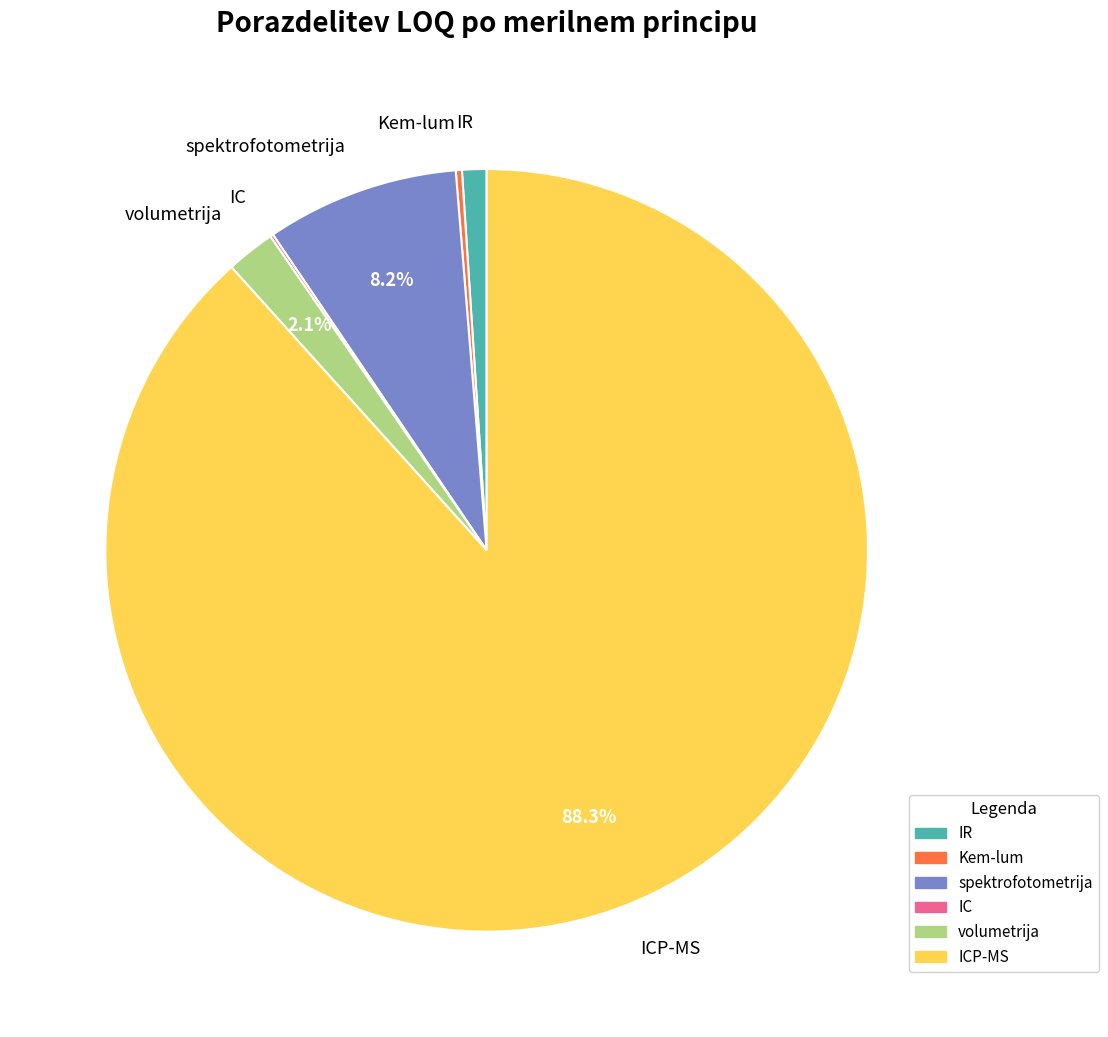

Is there any slice that represents more than half of the pie?

Yes